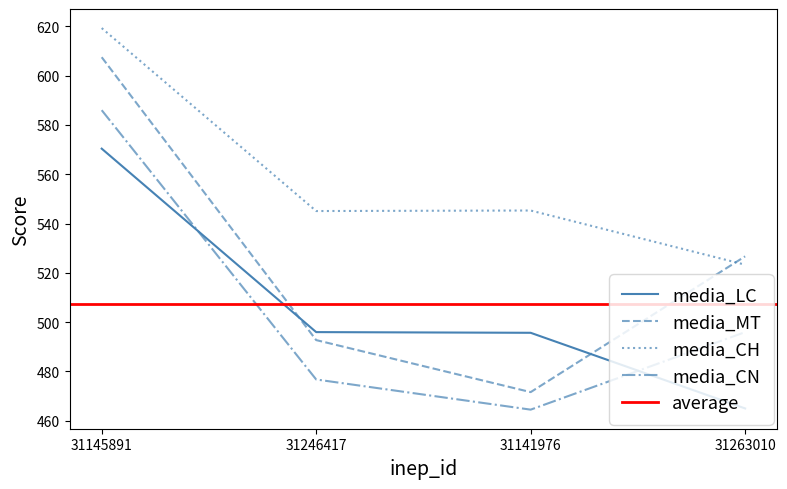

Where is media_LC nearest to the value 517?

31246417